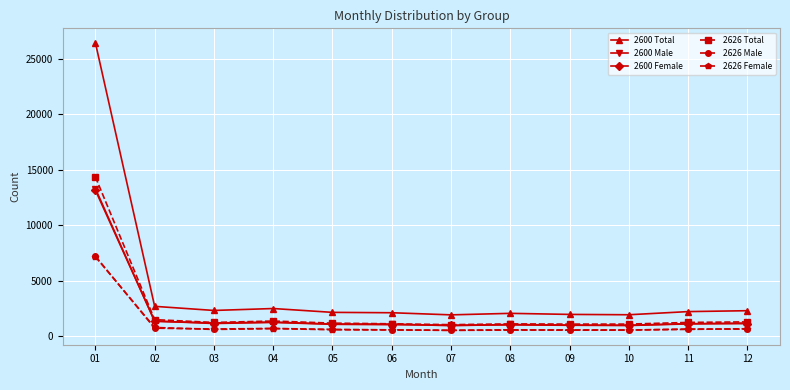

Which series has the widest spread of values?

2600 Total